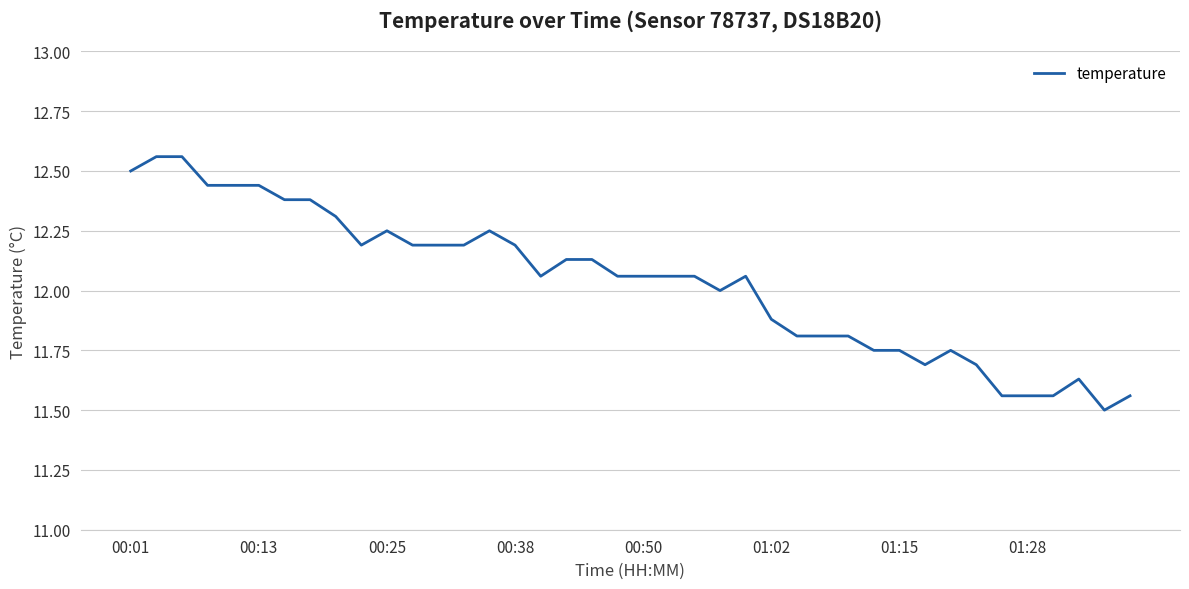

What is the difference between the maximum and minimum values?

1.1